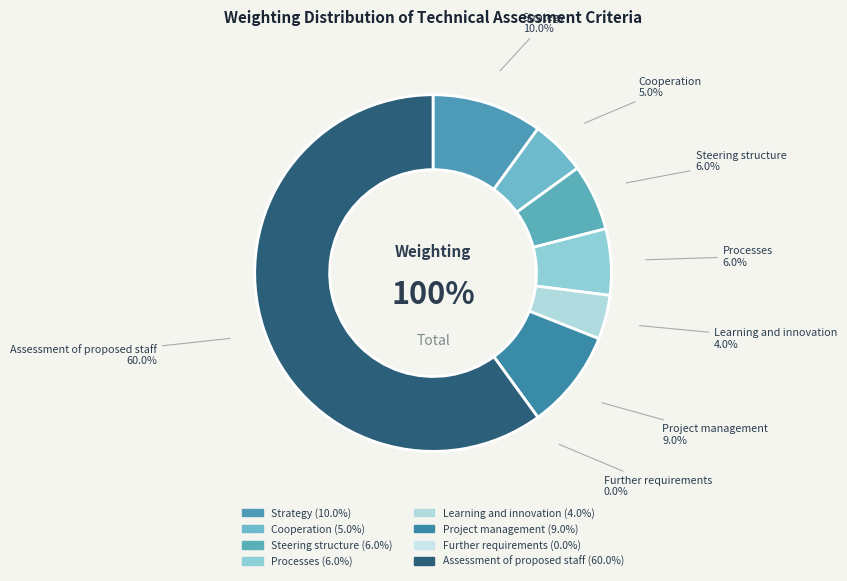

Is there a majority slice in this chart?

Yes